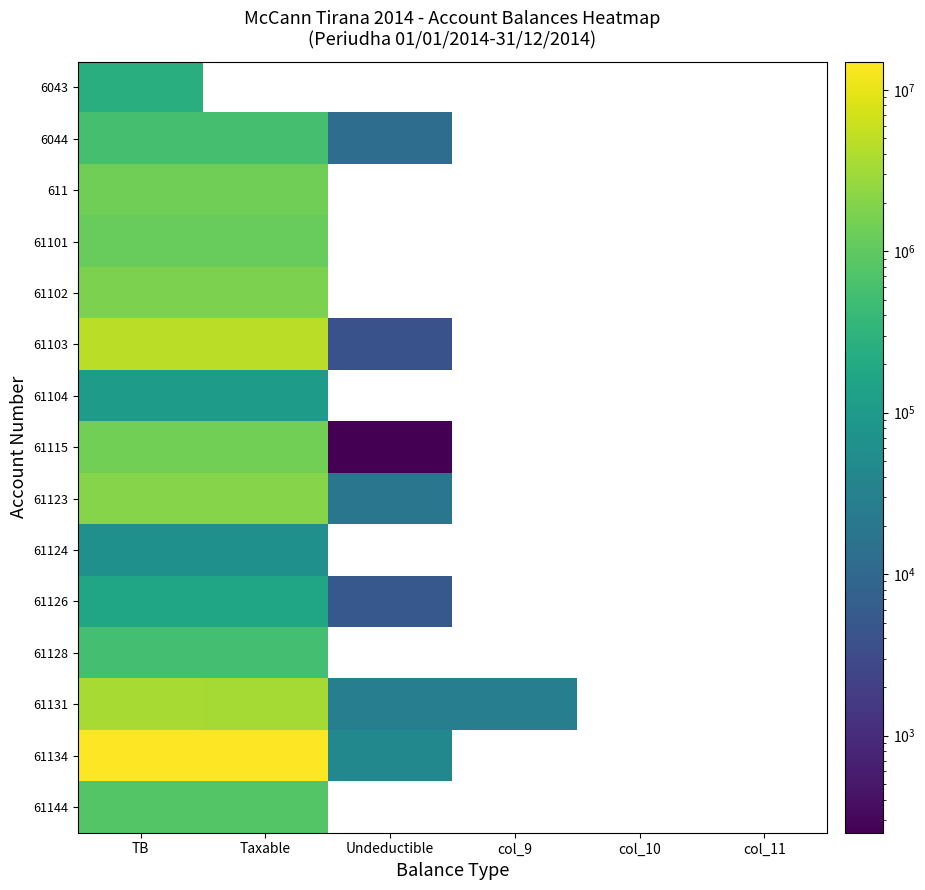

Which has a higher value, col_11 or col_10?

col_10